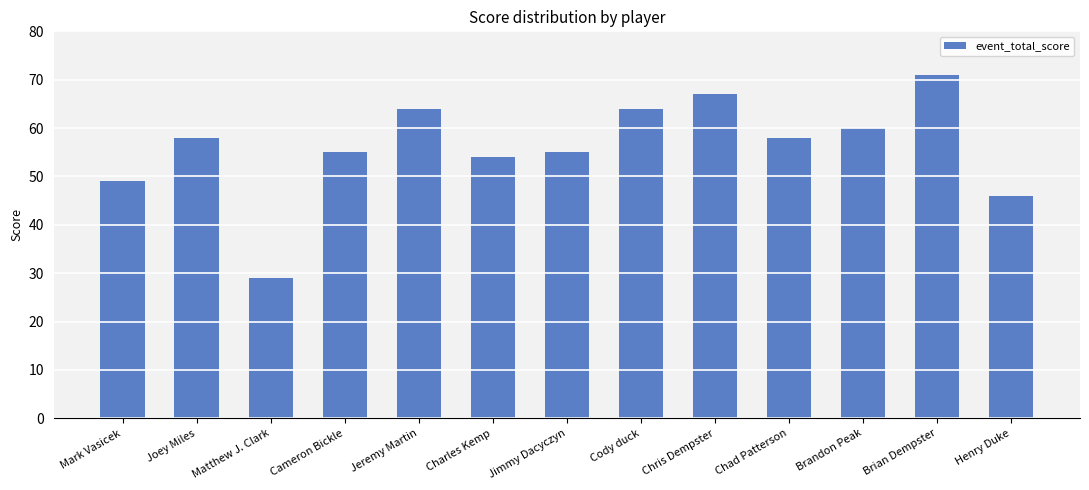

True or false: the data shows 100 at Chad Patterson.

False